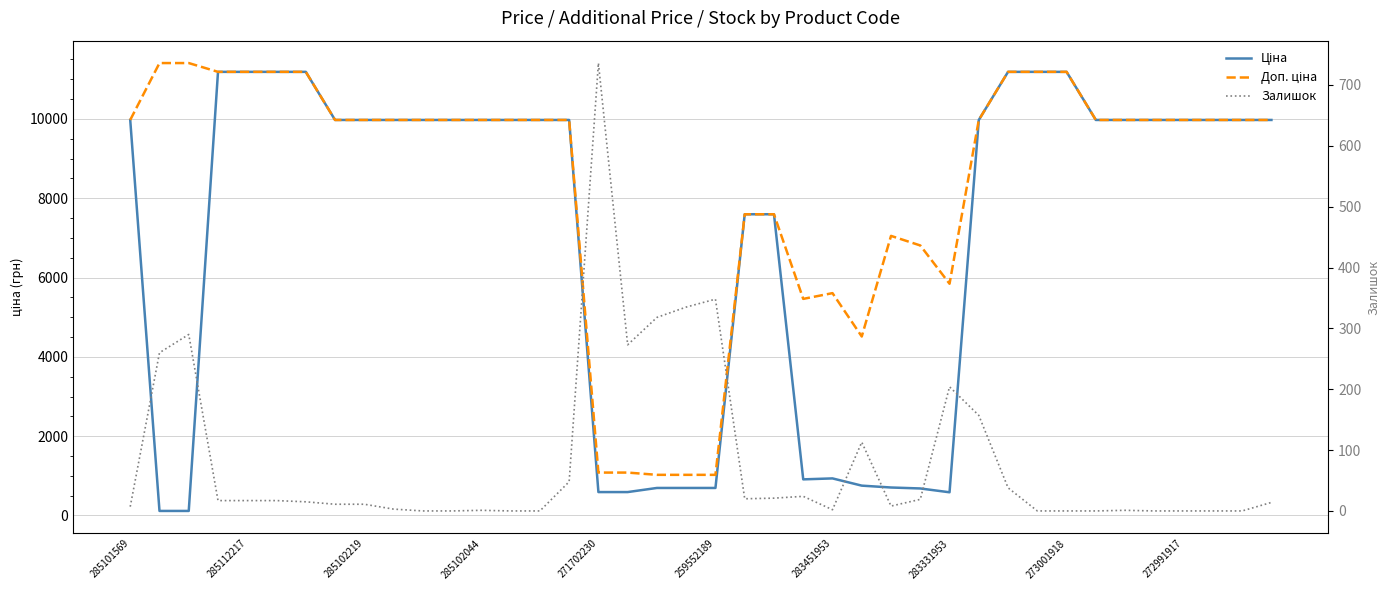

The value of Доп. ціна at 285102044 is 9975.0. True or false?

True